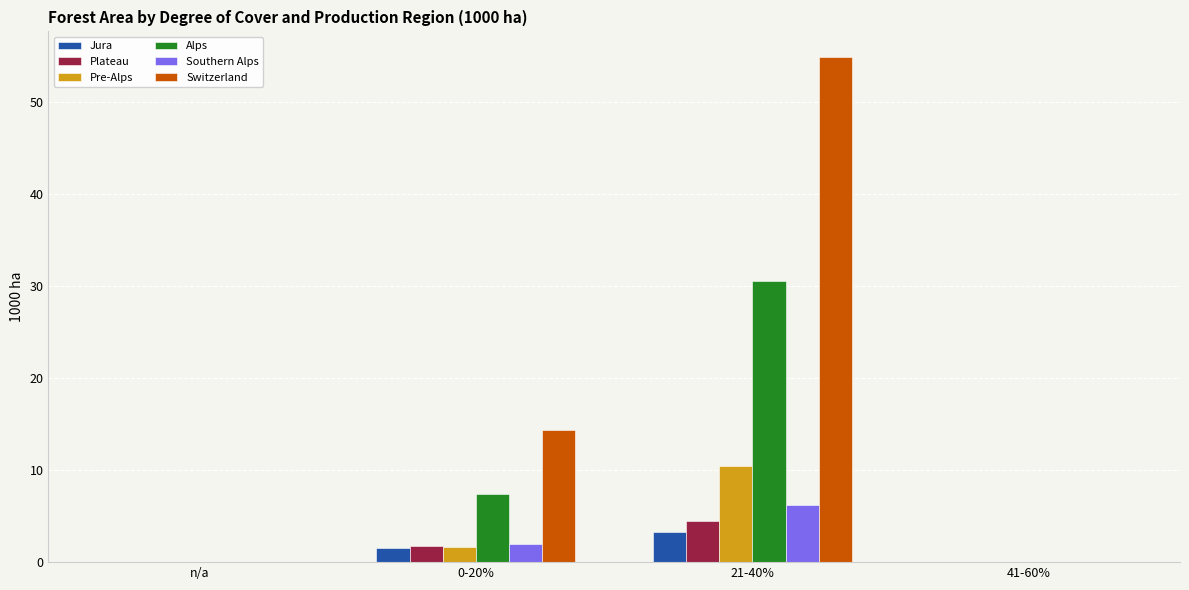

Reading left to right, list all the values displayed in this chart.

Jura: 0.0	1.5	3.3	0.0
Plateau: 0.0	1.8	4.5	0.0
Pre-Alps: 0.0	1.6	10.4	0.0
Alps: 0.0	7.4	30.5	0.0
Southern Alps: 0.0	2.0	6.2	0.0
Switzerland: 0.0	14.3	54.9	0.0